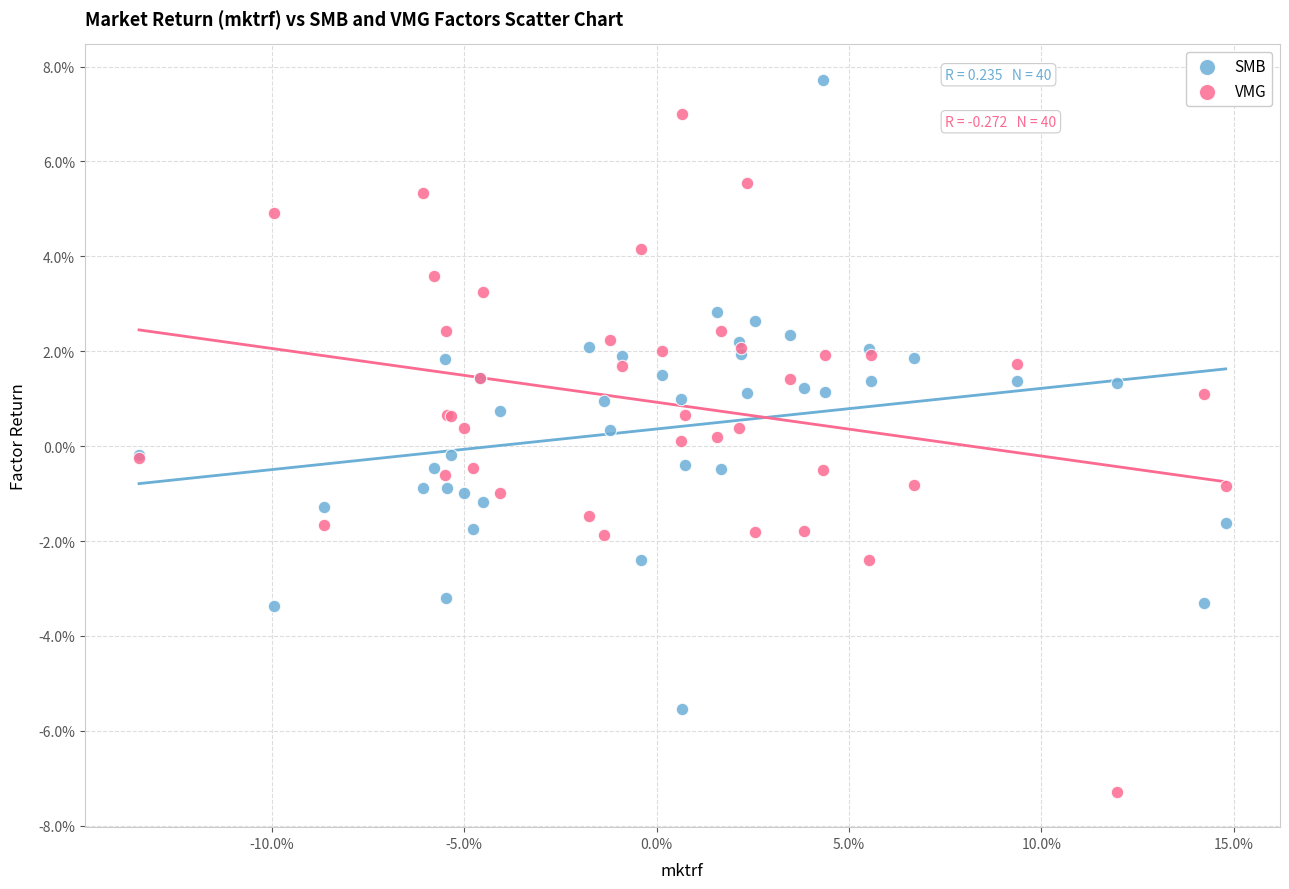

Which series has the largest Y range (max minus min)?

VMG